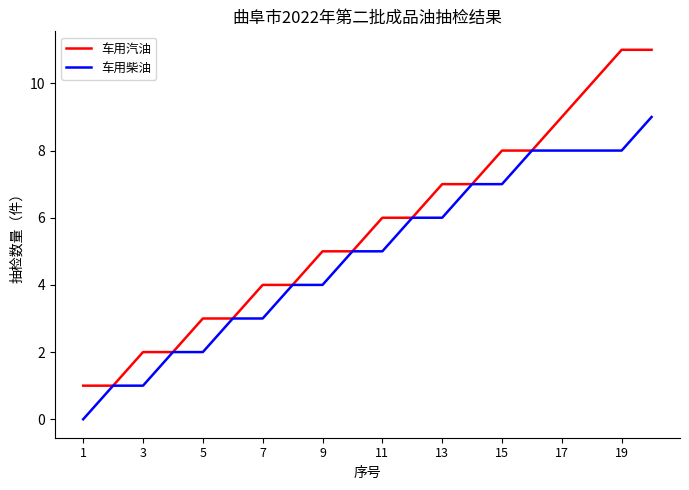

Which series has the widest spread of values?

车用汽油